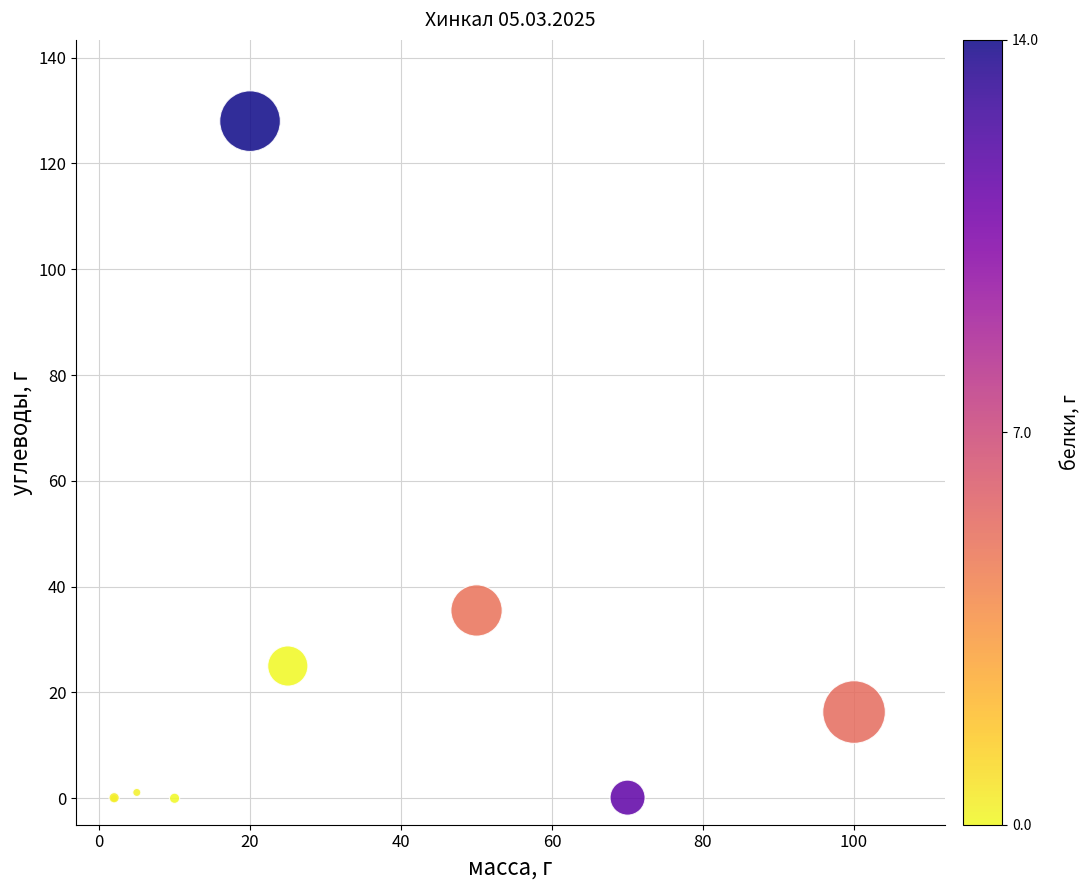

What Y value in the scatter plot is closest to 64?

35.5